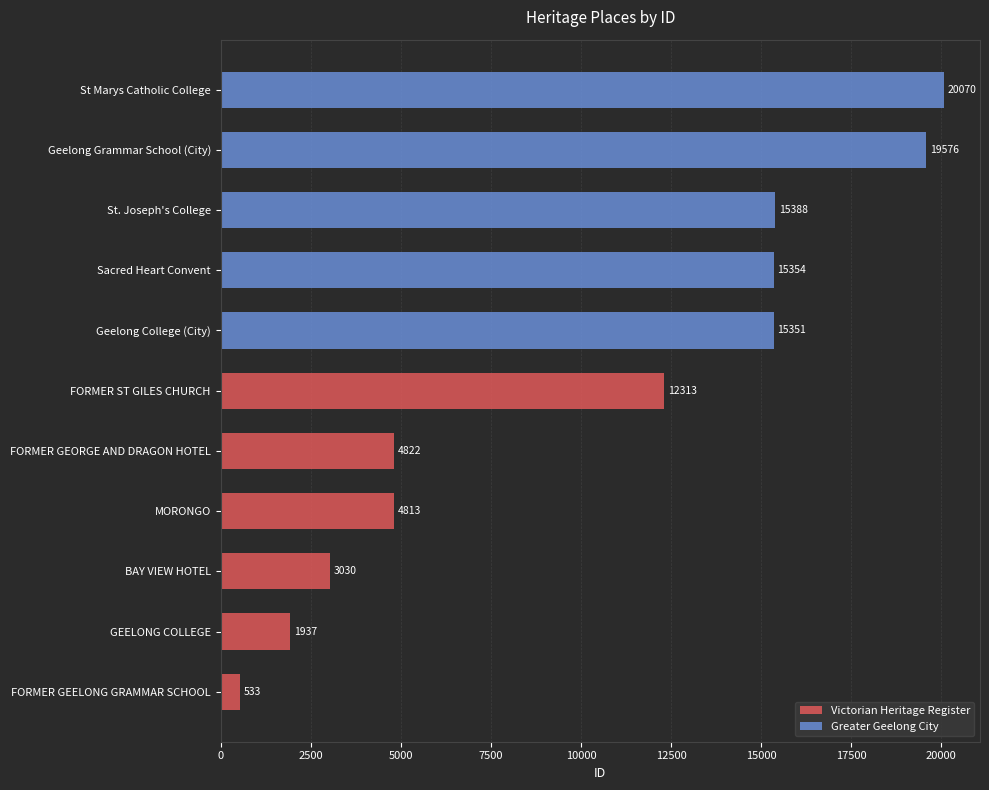

List the labels in order of value, largest first.

St Marys Catholic College, Geelong Grammar School (City), St. Joseph's College, Sacred Heart Convent, Geelong College (City), FORMER ST GILES CHURCH, FORMER GEORGE AND DRAGON HOTEL, MORONGO, BAY VIEW HOTEL, GEELONG COLLEGE, FORMER GEELONG GRAMMAR SCHOOL